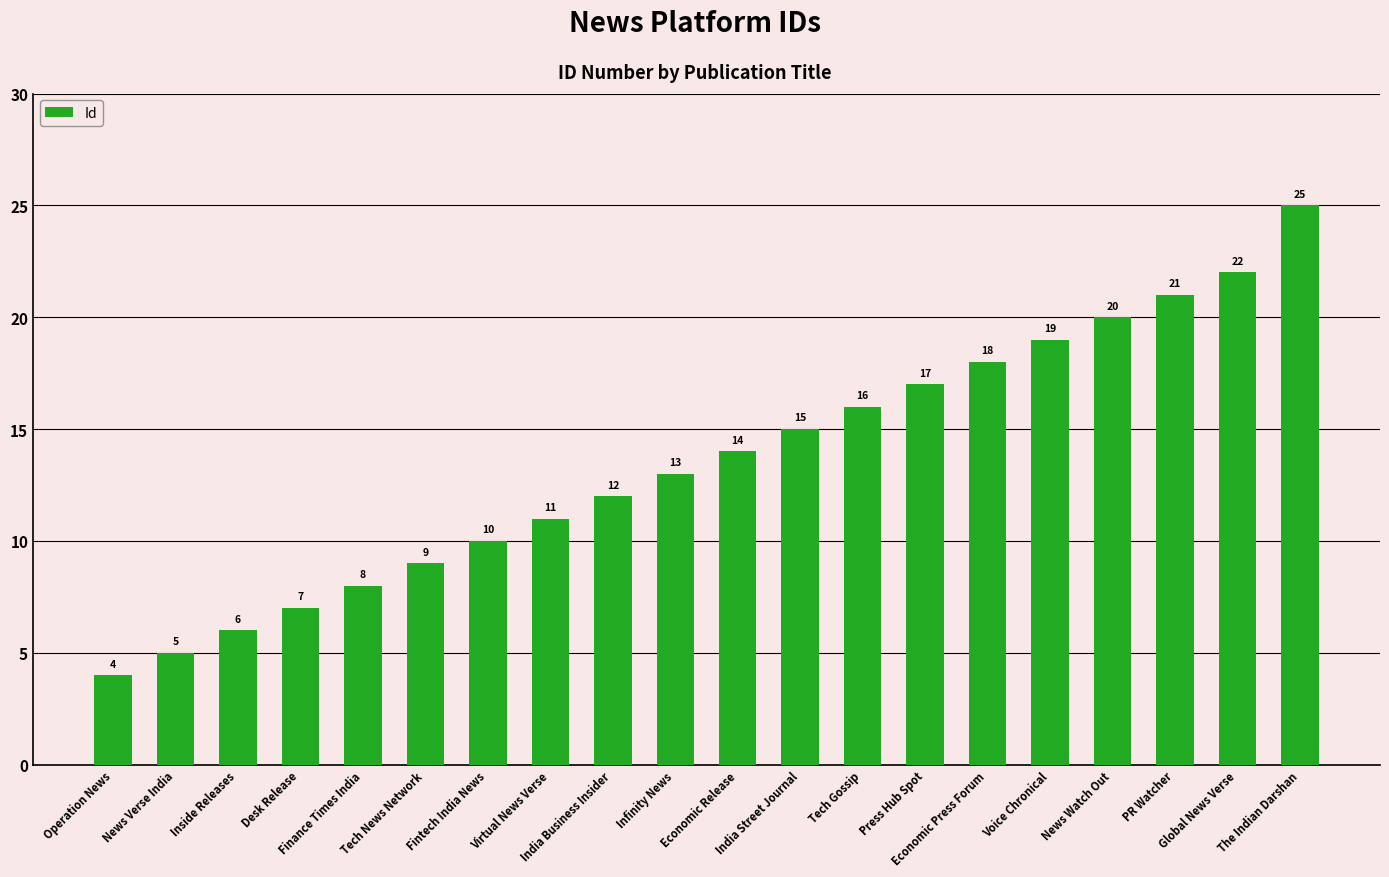

Read the value at Finance Times India, to the nearest 5.

10